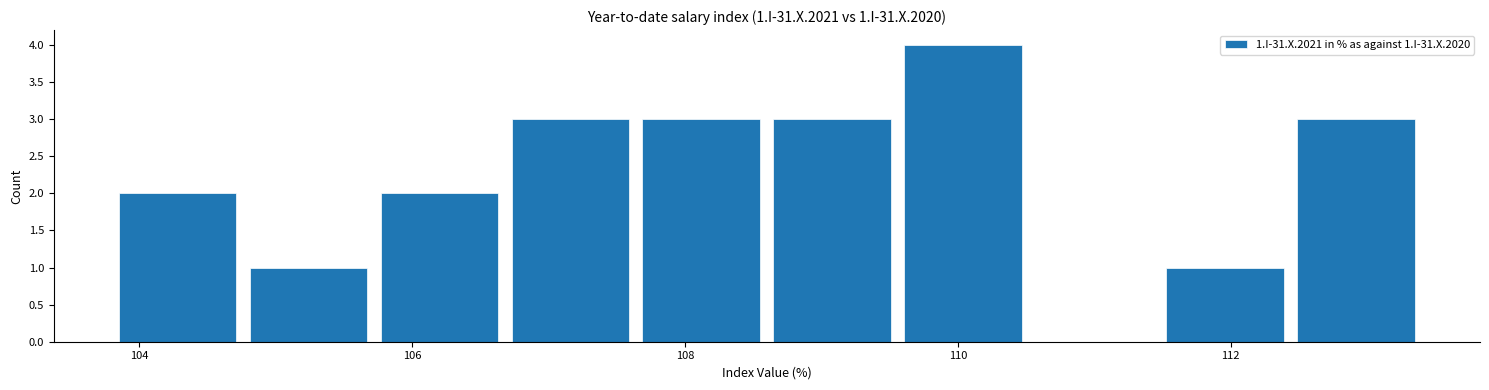

Which range on the x-axis has the tallest bar?

109.56 to 110.52